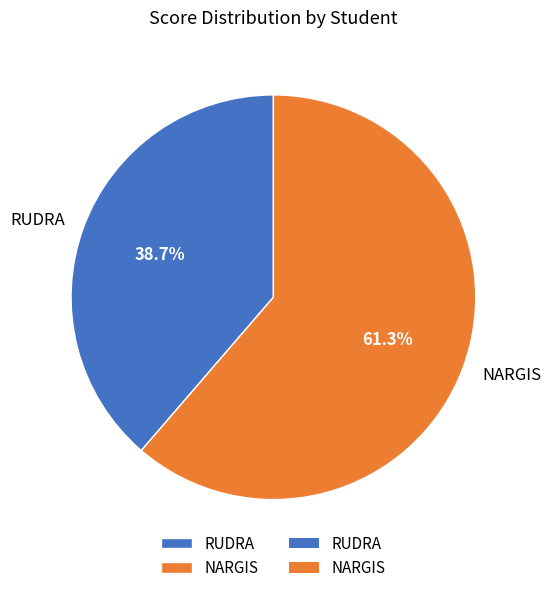

True or false: NARGIS accounts for 69% of the total.

False